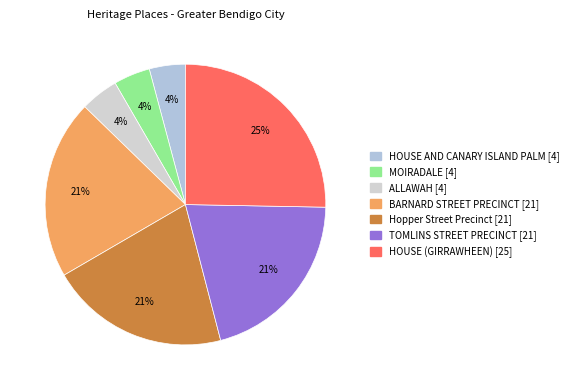

Combined, do BARNARD STREET PRECINCT and ALLAWAH account for over 50%?

No